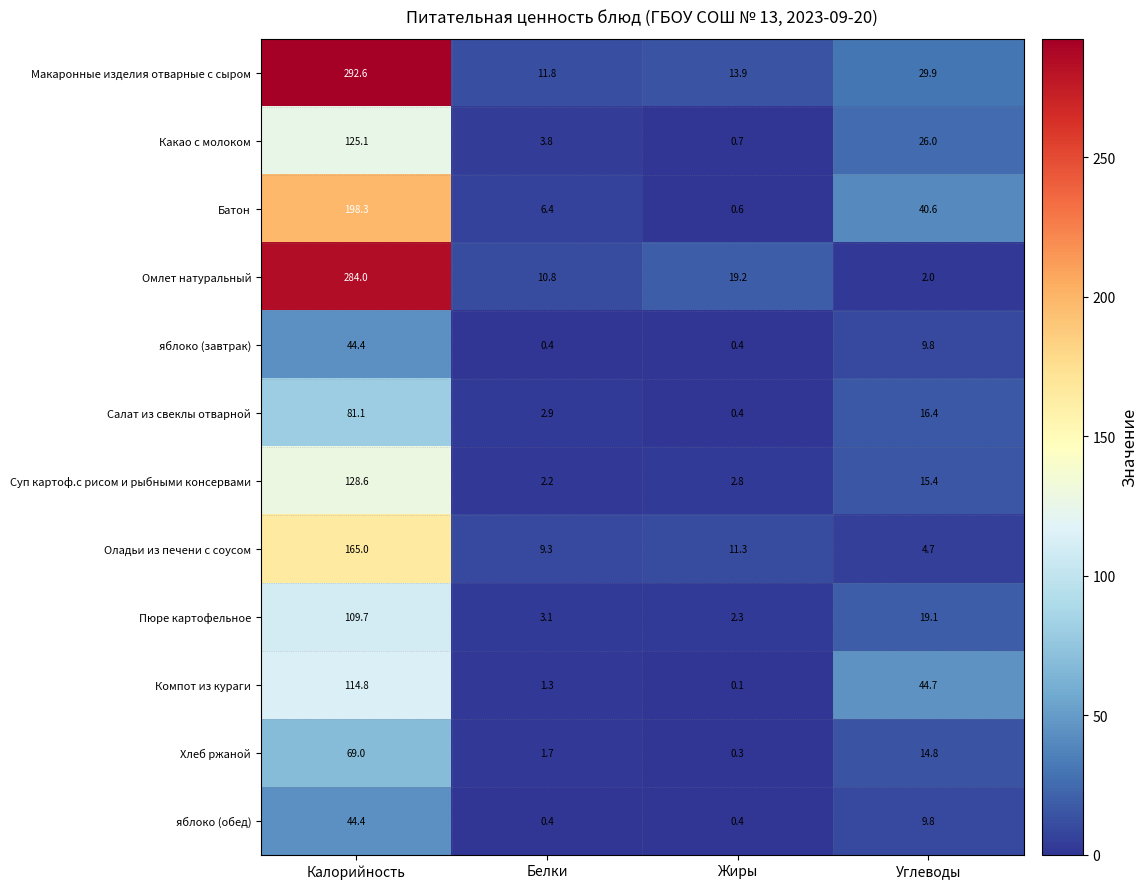

Which series changed the most between Калорийность and Углеводы?

Омлет натуральный